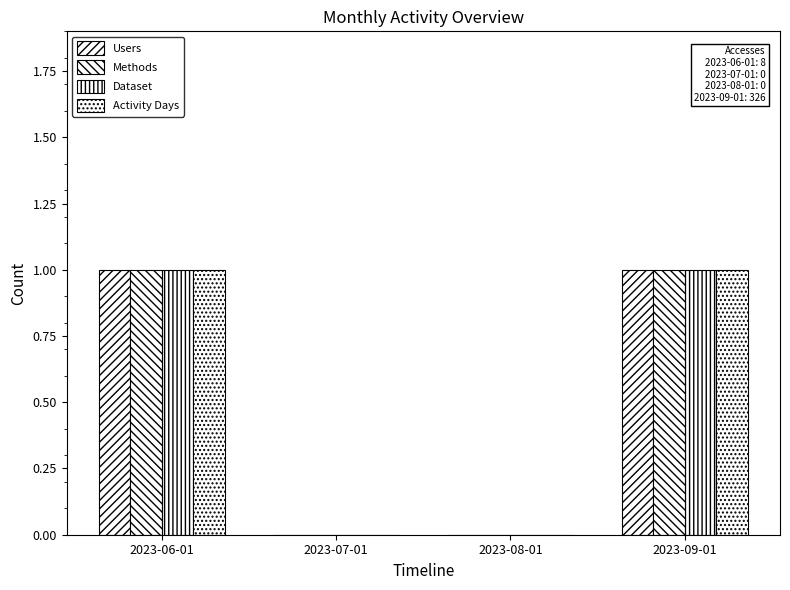

Are the bars grouped side by side (vs. stacked)?

Yes